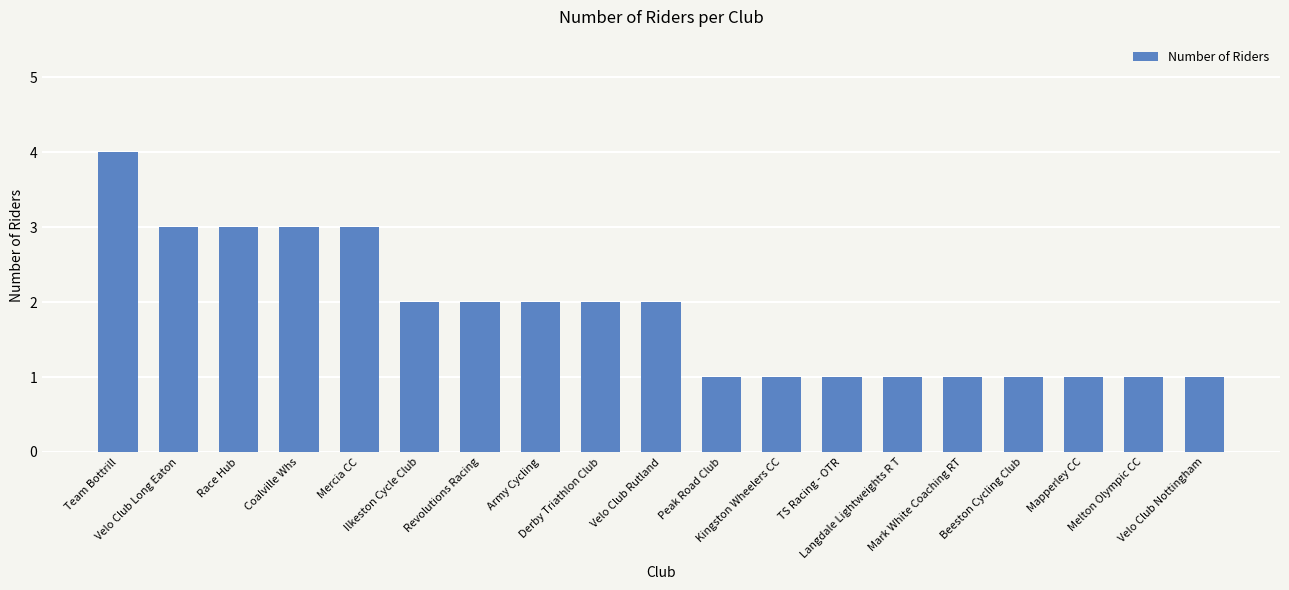

What is the difference between the maximum and minimum values?

3